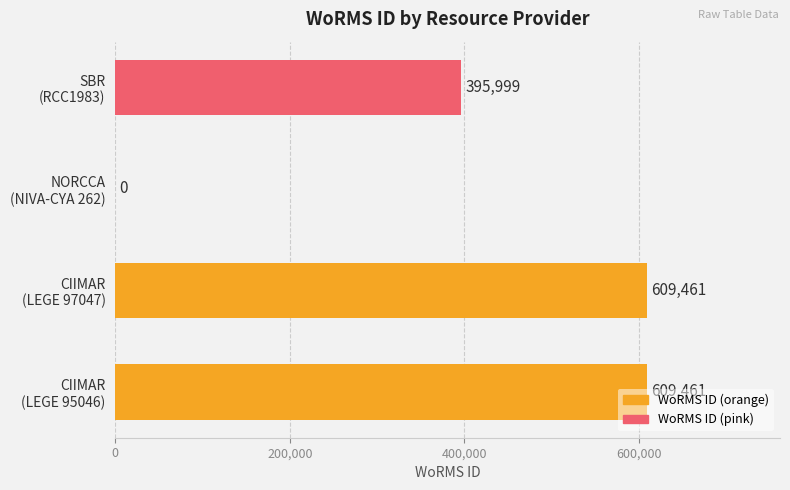

What is the maximum value shown in the chart?

609461